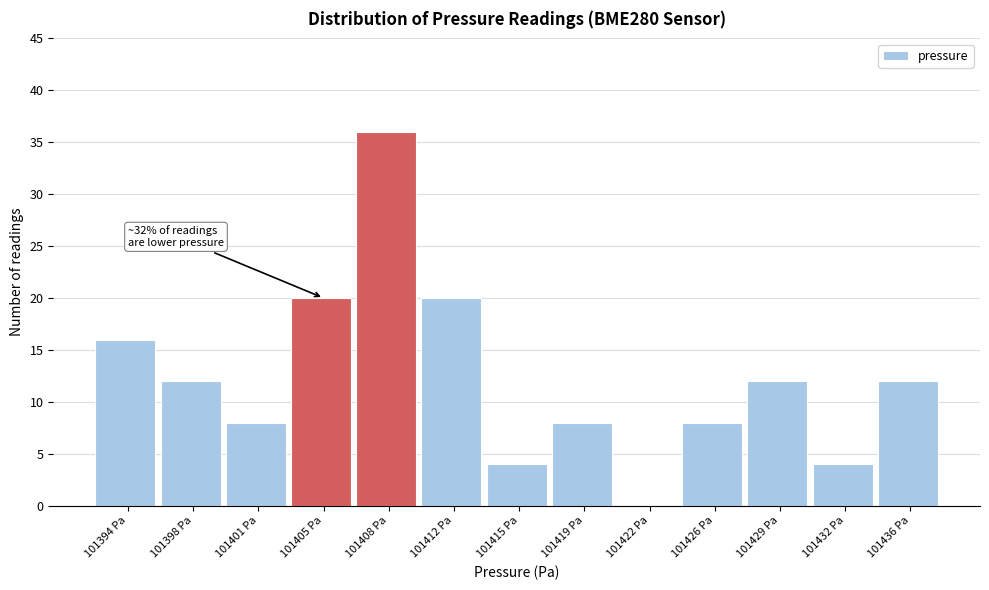

Reading right to left, transcribe all the data shown in this chart.

101436 Pa=12	101432 Pa=4	101429 Pa=12	101426 Pa=8	101422 Pa=0	101419 Pa=8	101415 Pa=4	101412 Pa=20	101408 Pa=36	101405 Pa=20	101401 Pa=8	101398 Pa=12	101394 Pa=16